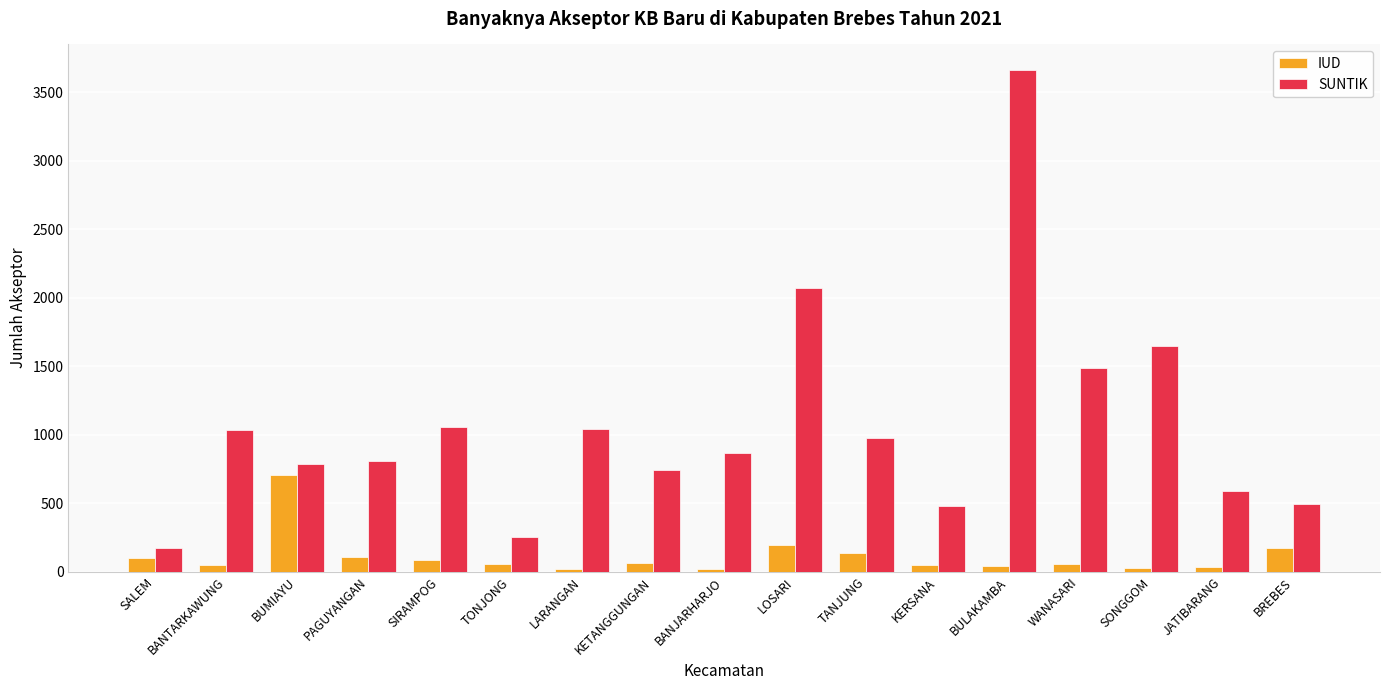

At which category is the sum across all series the highest?

BULAKAMBA